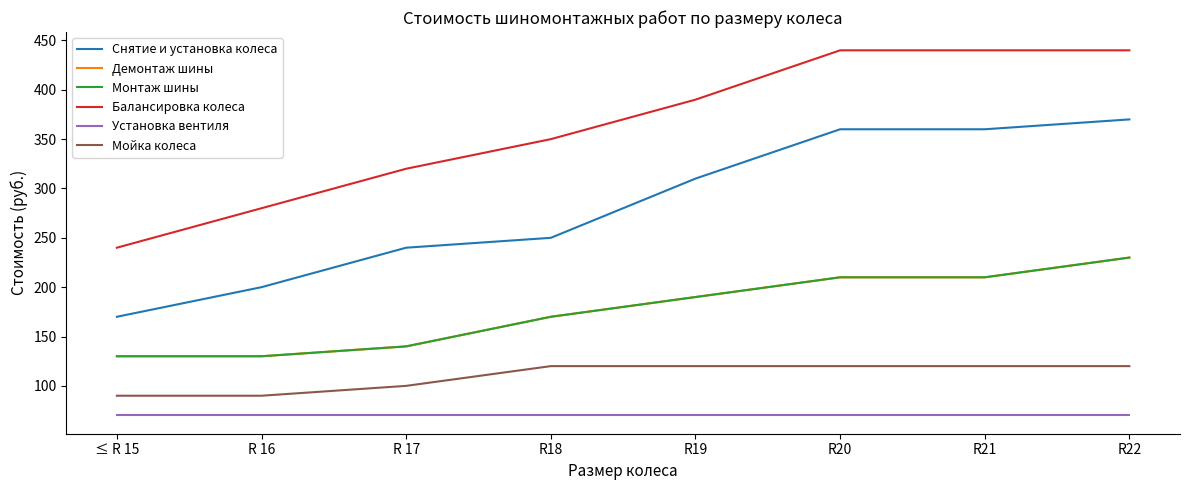

Does the chart have visible grid lines?

No